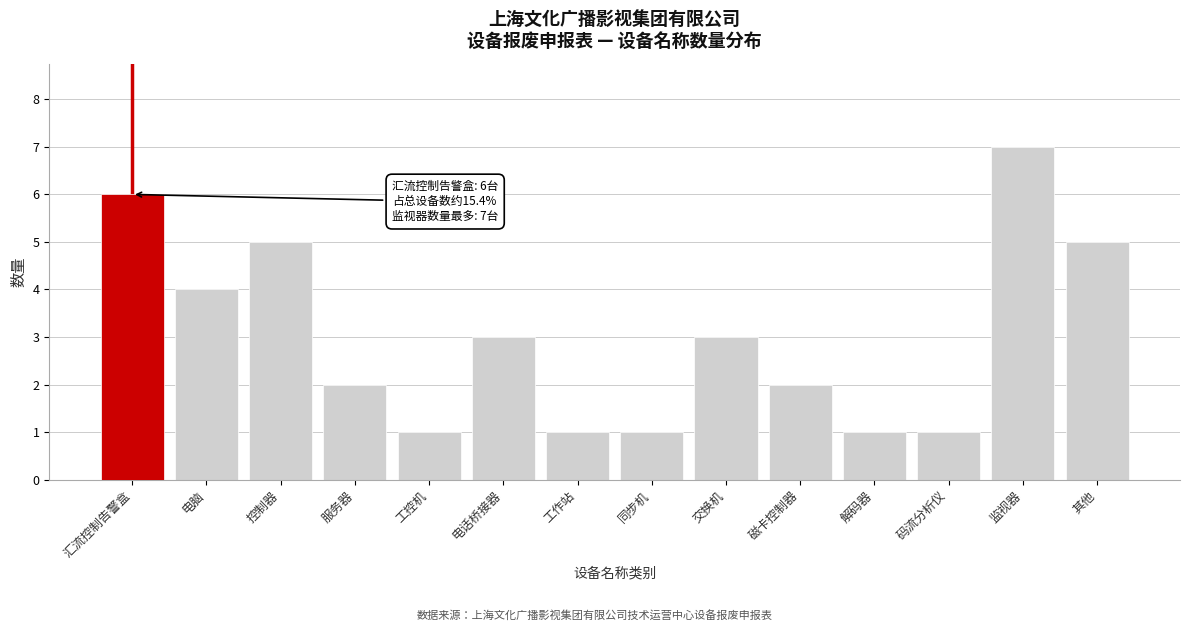

Reading right to left, transcribe all the data shown in this chart.

5	7	1	1	2	3	1	1	3	1	2	5	4	6